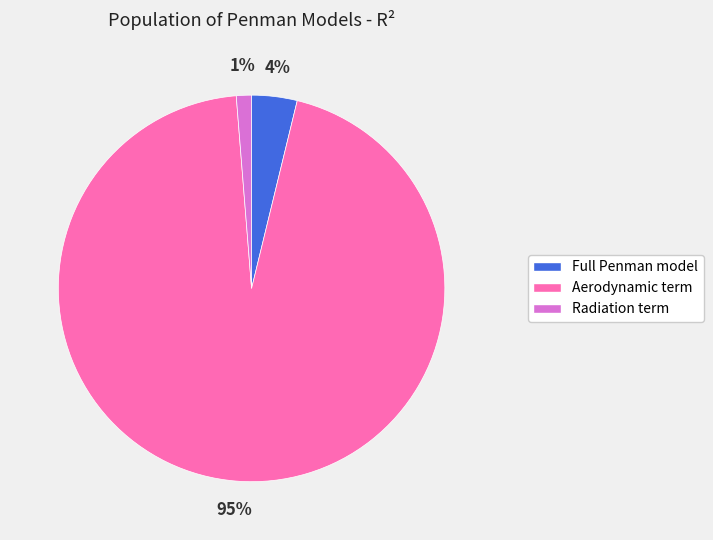

The Radiation term slice represents 1% of the pie. True or false?

True